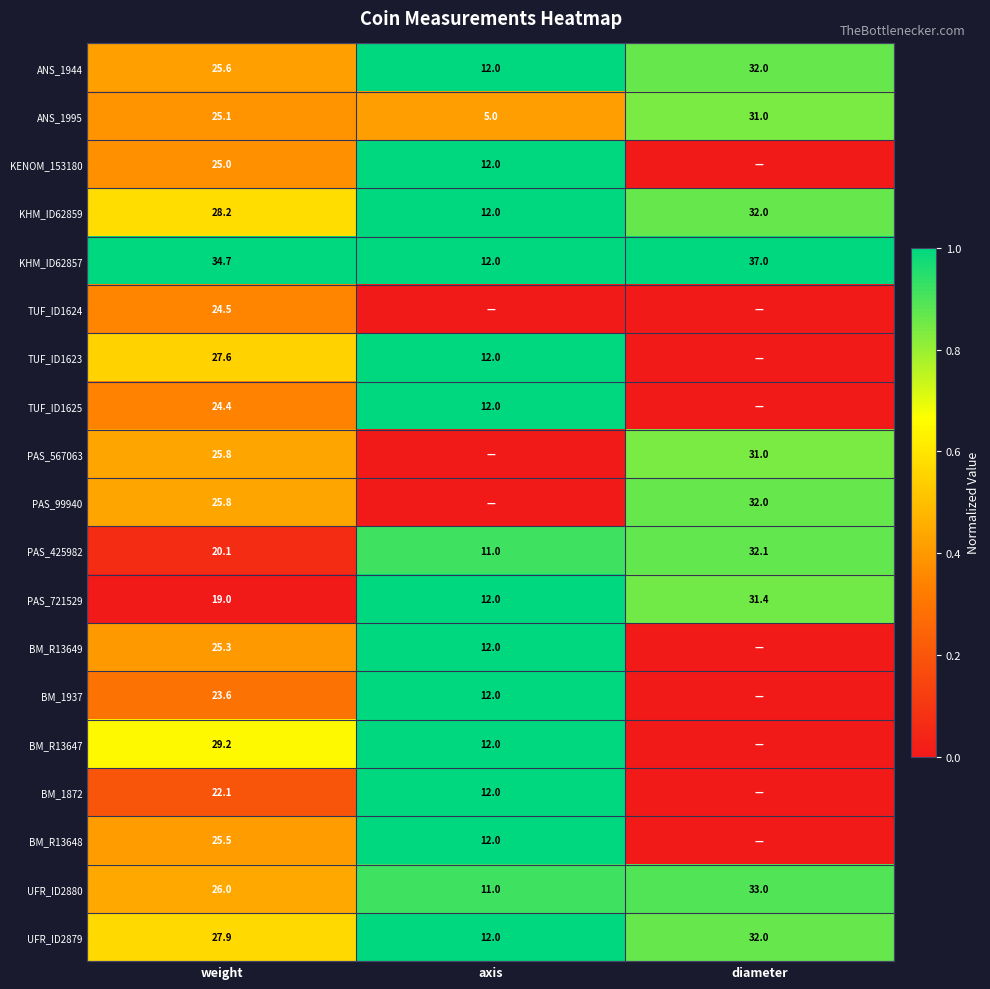

What is the highest value of the UFR_ID2880 series?

33.0